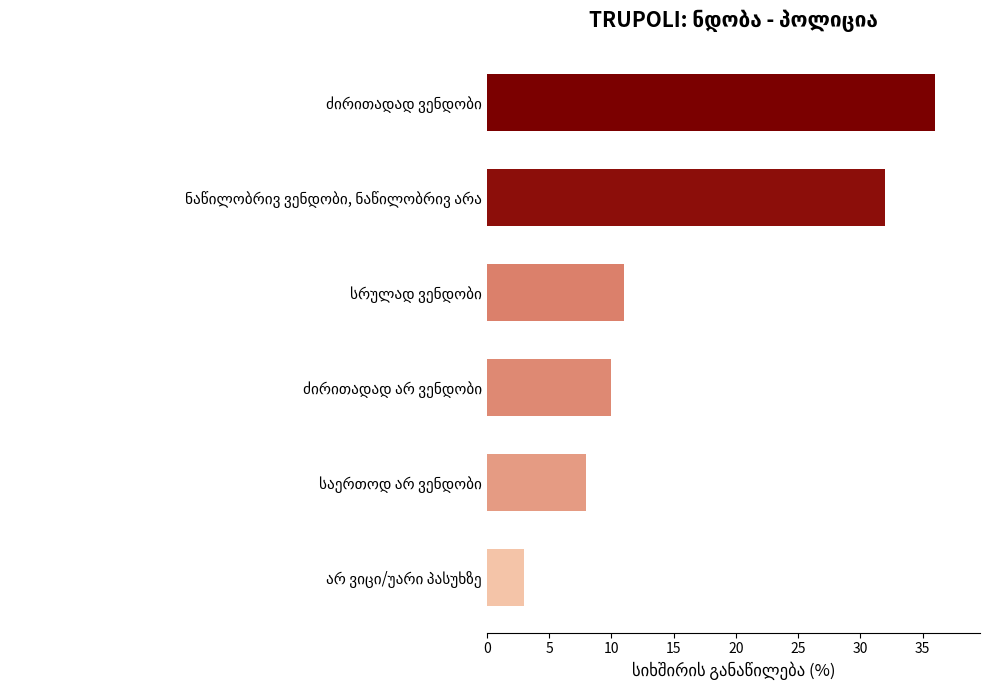

What is the minimum value shown in the chart?

3